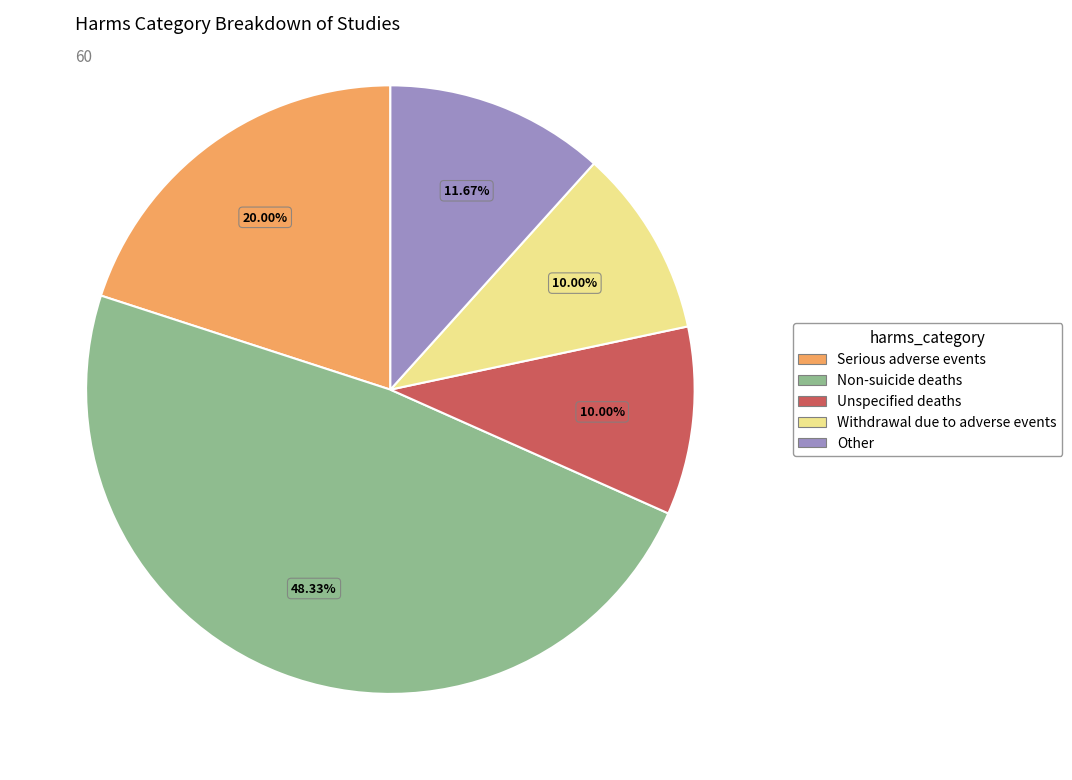

Count the number of slices in the pie.

5